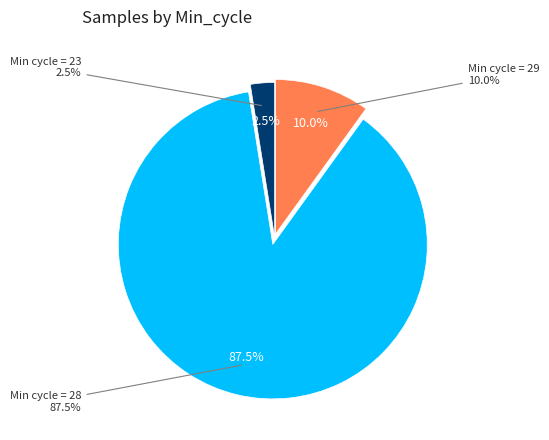

Which has a higher value, 28 or 28?

28